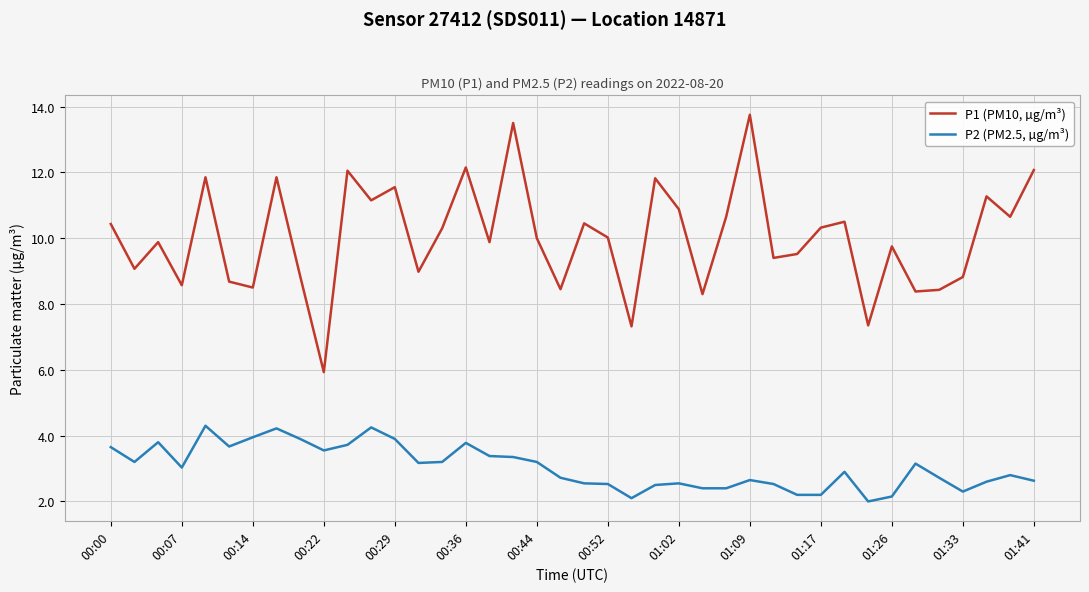

What is the difference between the maximum and minimum values in the P2 (PM2.5, µg/m³) series?

2.3